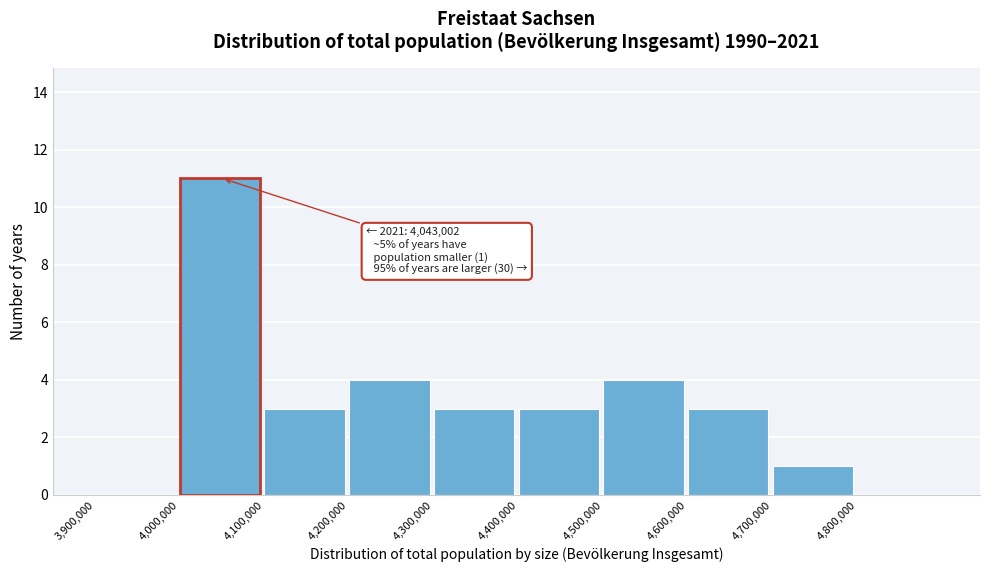

Which range on the x-axis has the tallest bar?

4000000 to 4100000